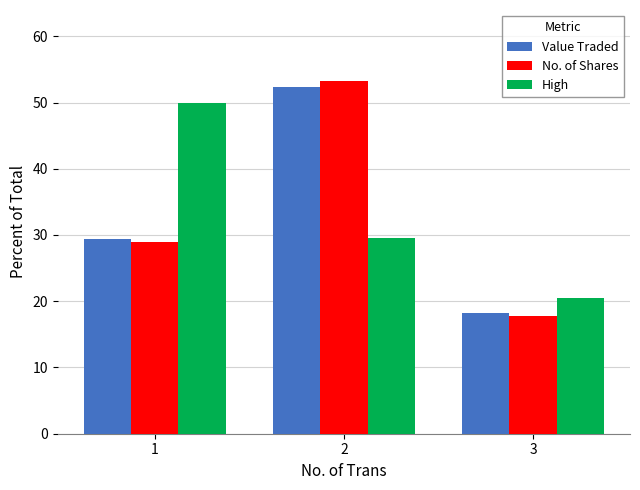

Count the number of categories in the chart.

3